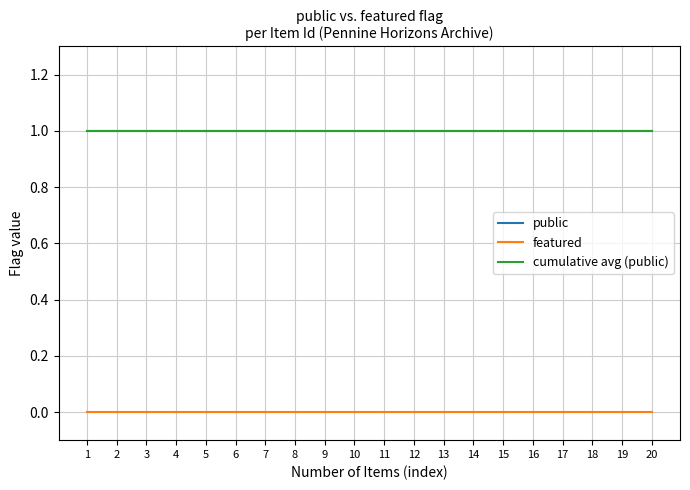

True or false: cumulative avg (public) has more than 0 points higher than both neighbors.

False